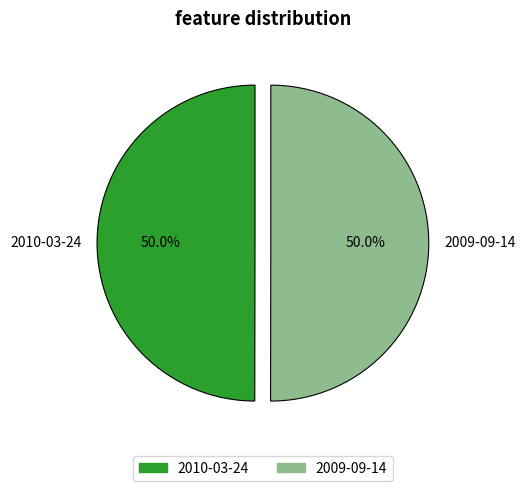

Approximately how many times larger is the value at 2010-03-24 compared to 2009-09-14?

1.0